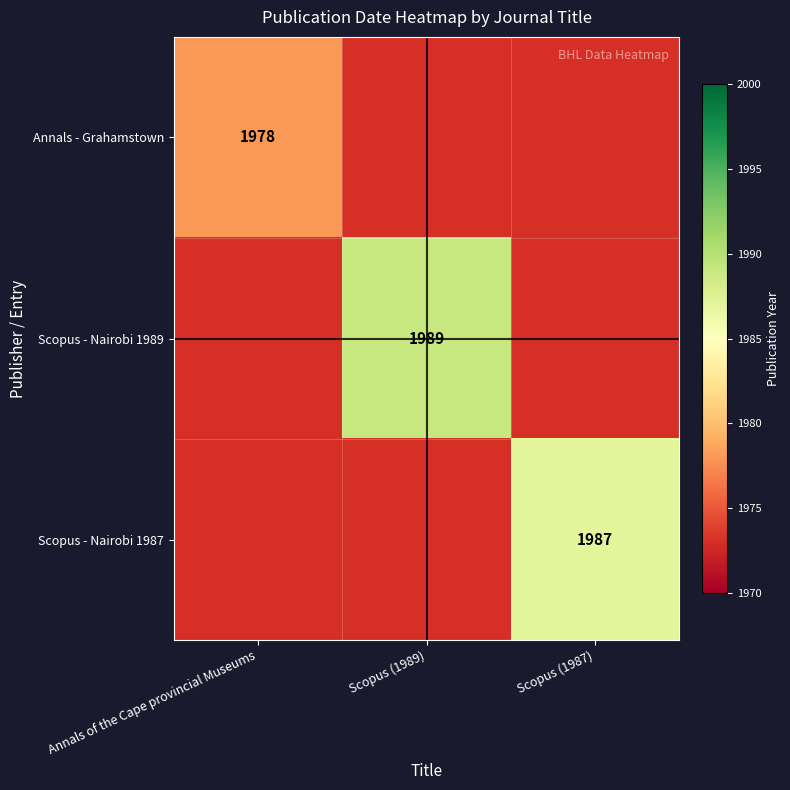

What is the maximum value shown in the chart?

1989